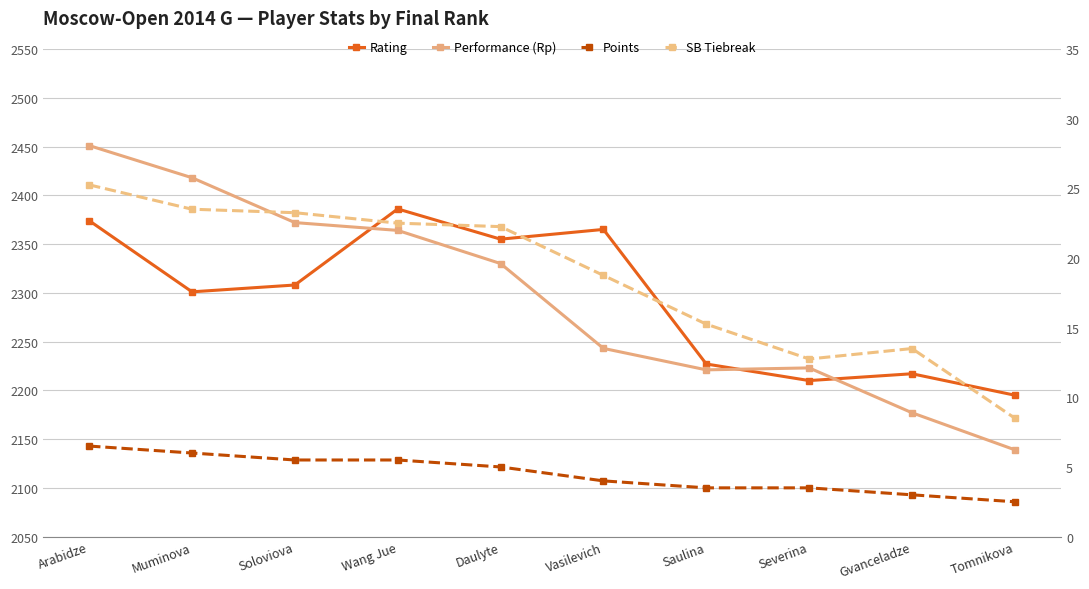

True or false: Rating has a value of 1409.4 at Severina.

False